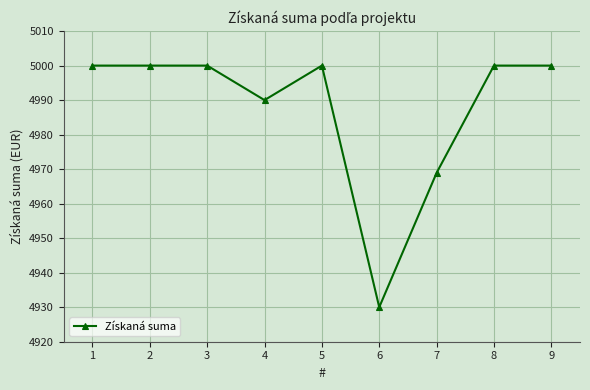

How many lines are shown in the chart?

1